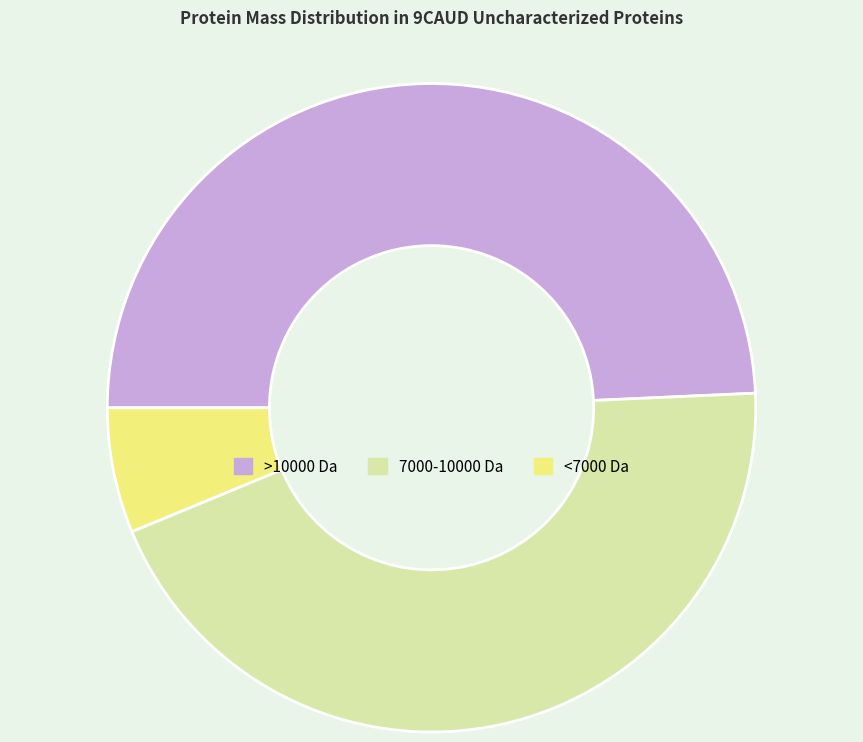

True or false: 7000-10000 Da accounts for 55% of the total.

False